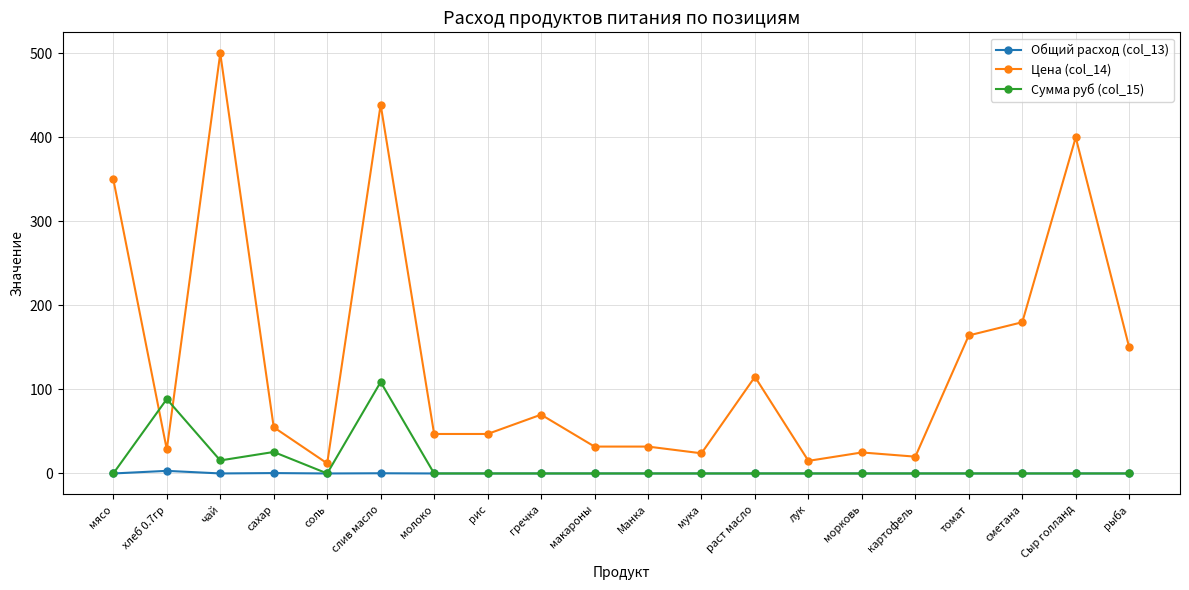

True or false: Цена (col_14) and Общий расход (col_13) intersect in this chart.

False